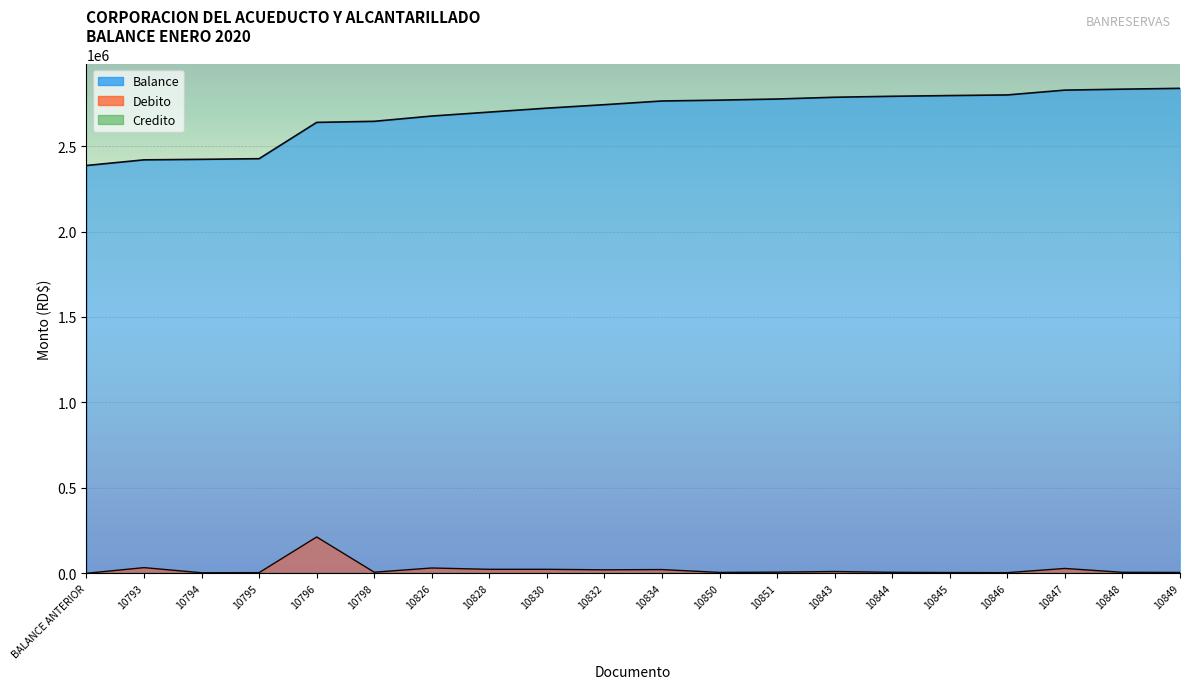

What is the highest value of the Debito series?

212478.5